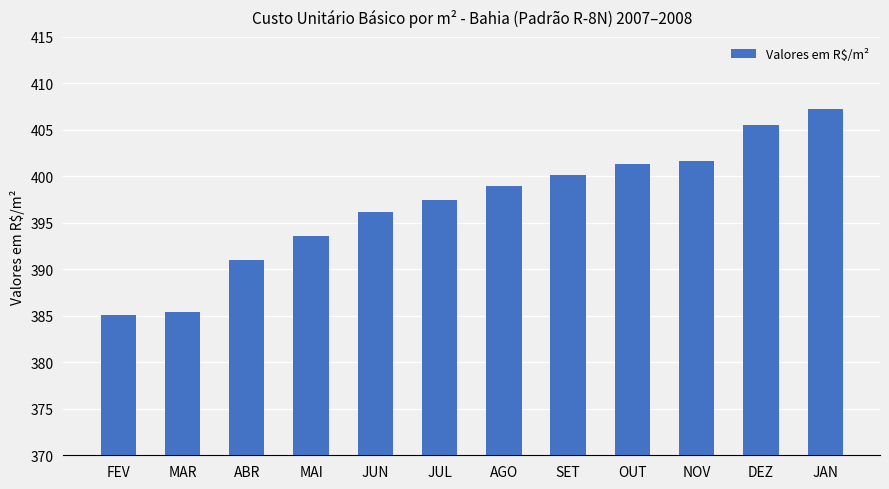

How many data points does each series have?

12